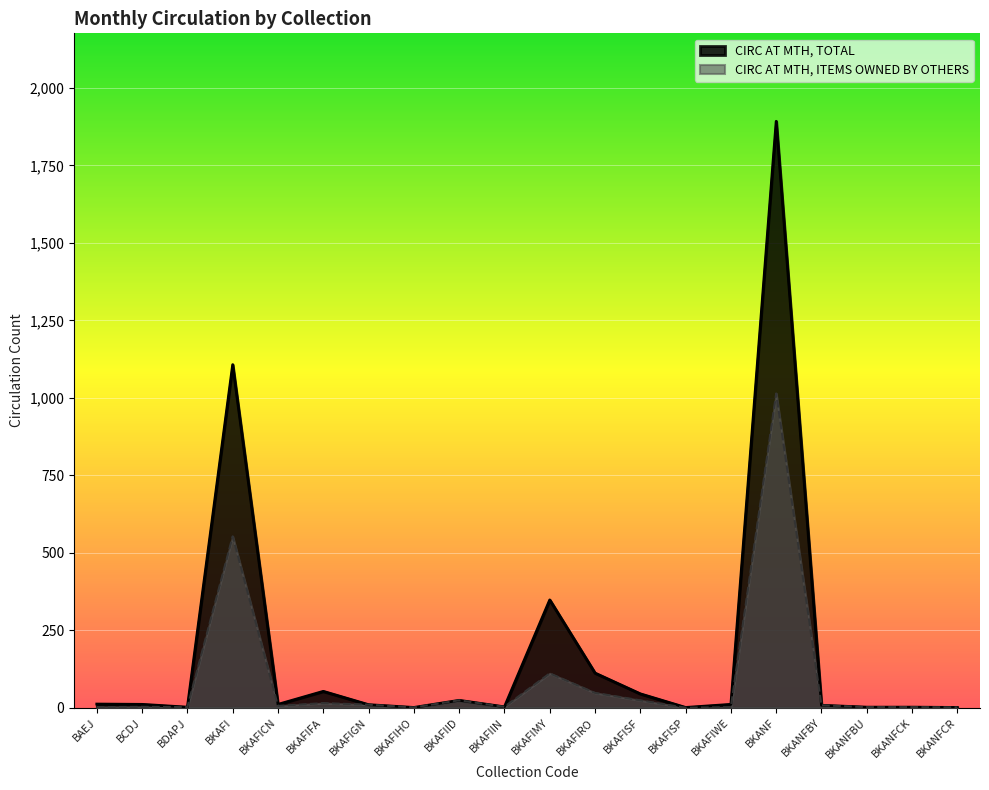

Is it true that CIRC AT MTH, ITEMS OWNED BY OTHERS equals 39 at BKAFIID?

False